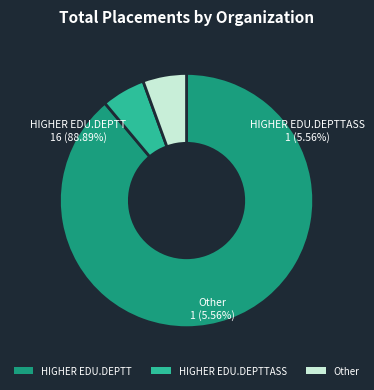

To the nearest percent, what is the difference between the largest and smallest slice percentages?

83%